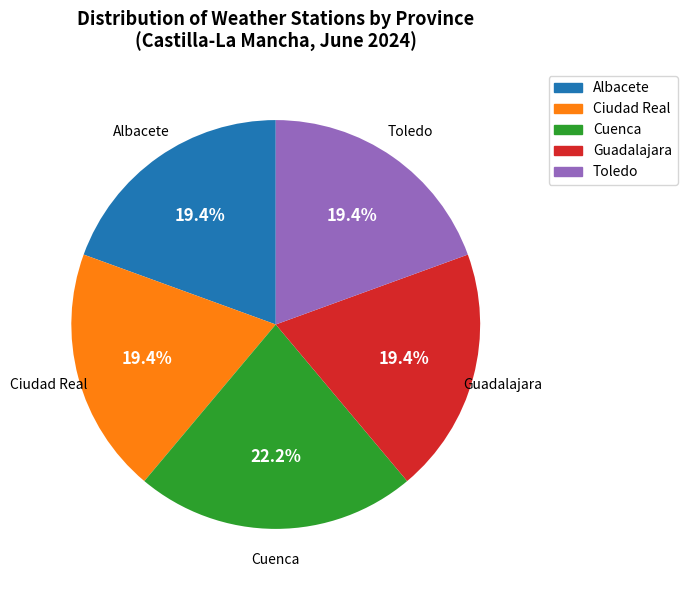

Does Ciudad Real account for over 50% of the chart?

No